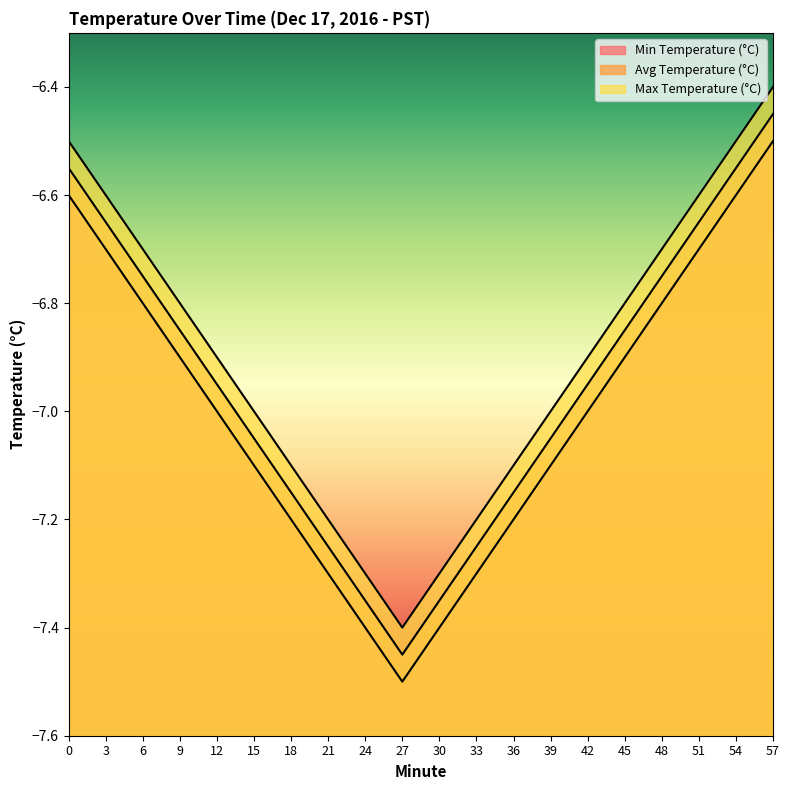

Rank the series by their average value, from lowest to highest.

Min Temperature (°C), Avg Temperature (°C), Max Temperature (°C)